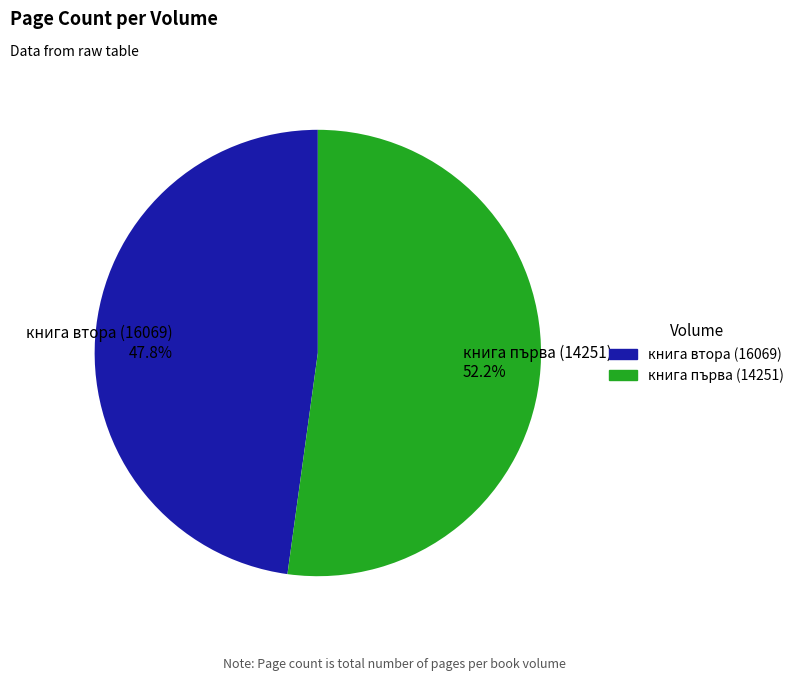

The книга първа (14251) slice represents 52% of the pie. True or false?

True